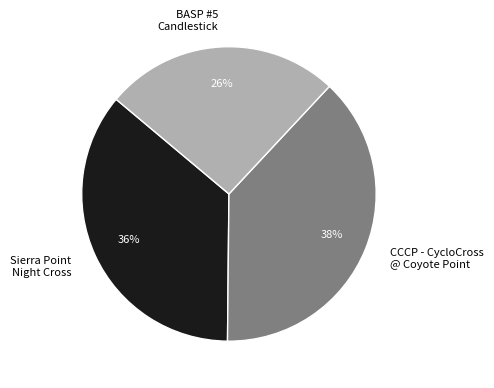

To the nearest percent, what percentage of the pie is BASP #5 Candlestick?

26%